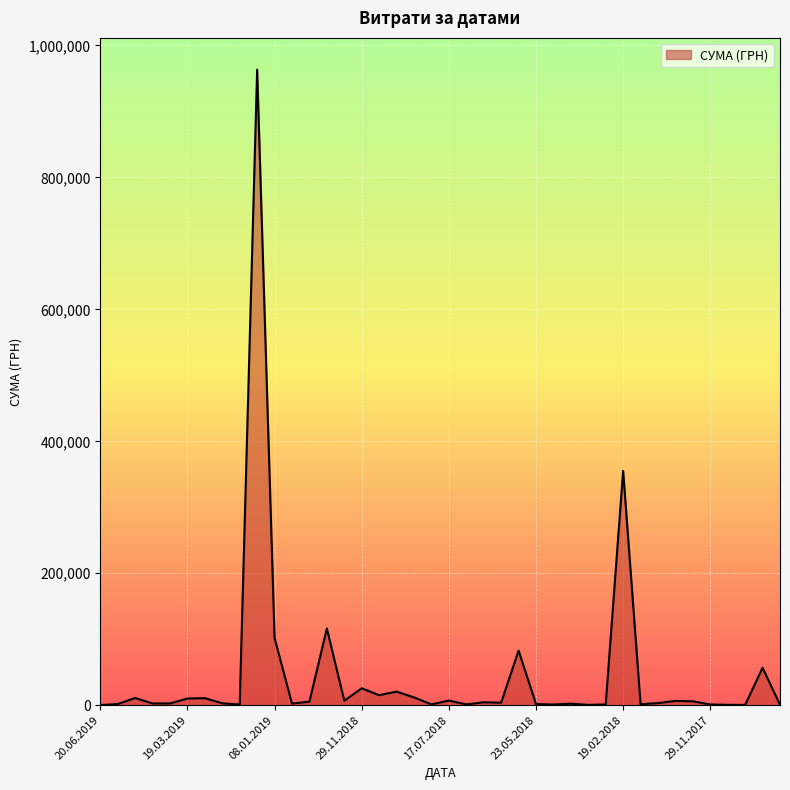

What is the difference between the maximum and minimum values?

962996.4